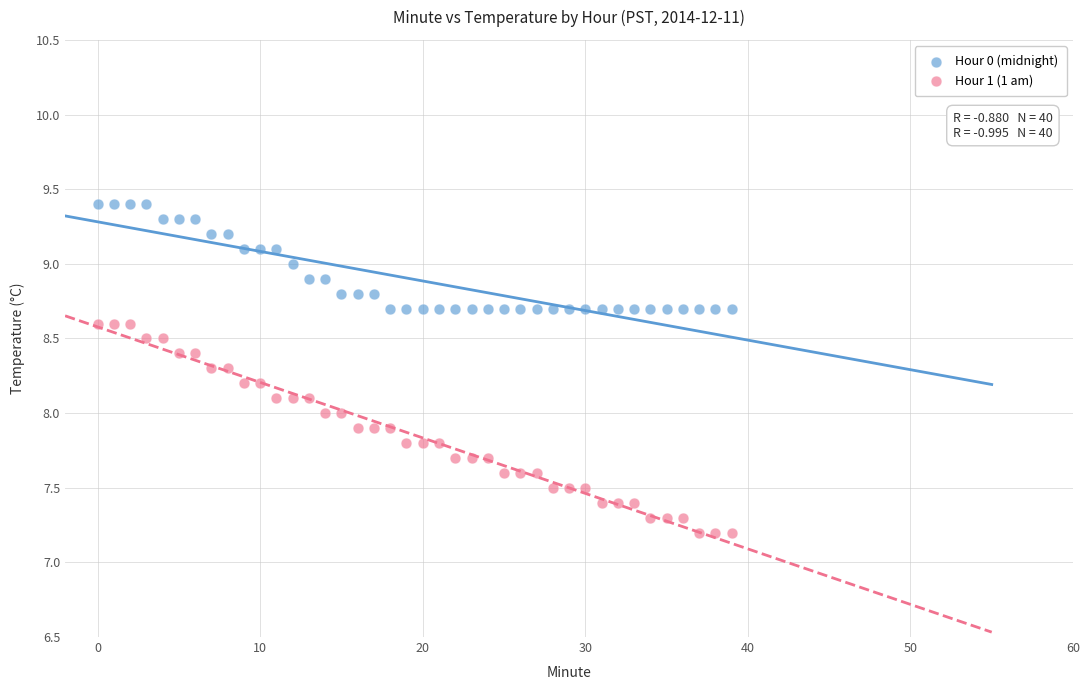

What are all the series names shown in the legend?

Hour 0 (midnight), Hour 1 (1 am)